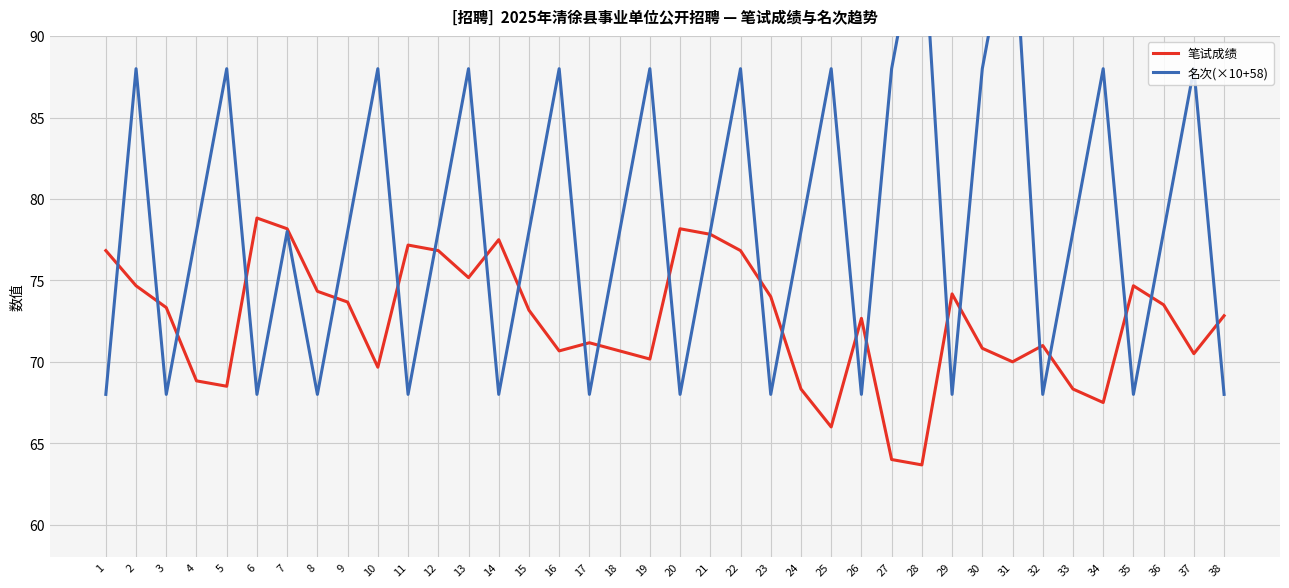

Which series has the widest spread of values?

名次(×10+58)